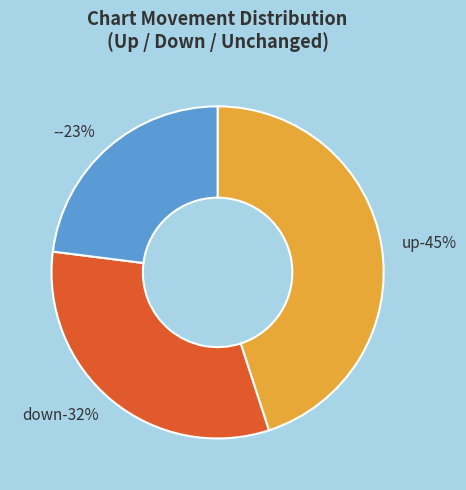

True or false: up accounts for 59% of the total.

False